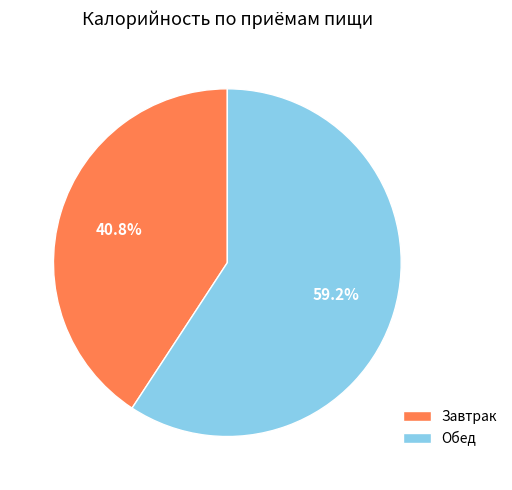

To the nearest percent, what is the difference between the Завтрак and Обед slice percentages?

18%